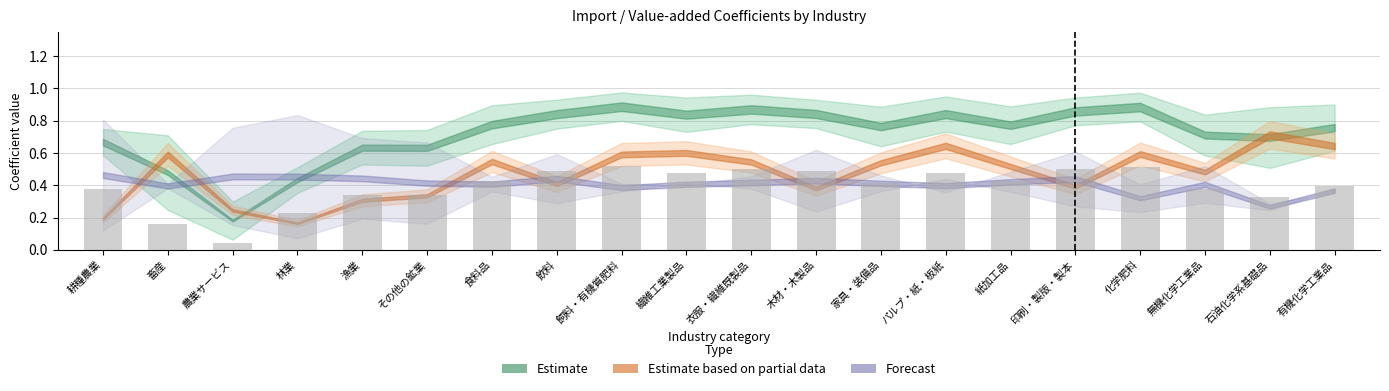

How many bars are there in total?

20